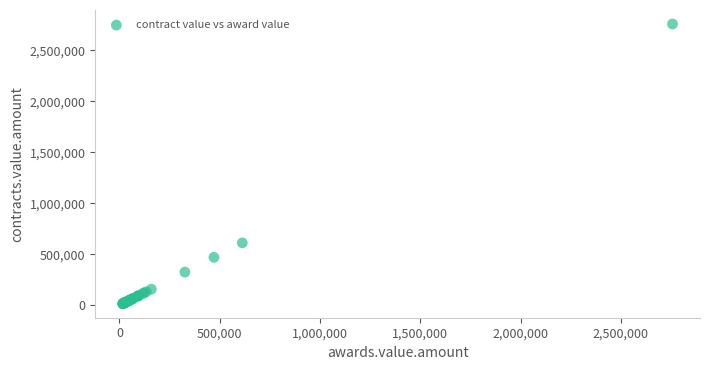

What Y value in the scatter plot is closest to 1386762?

612500.0